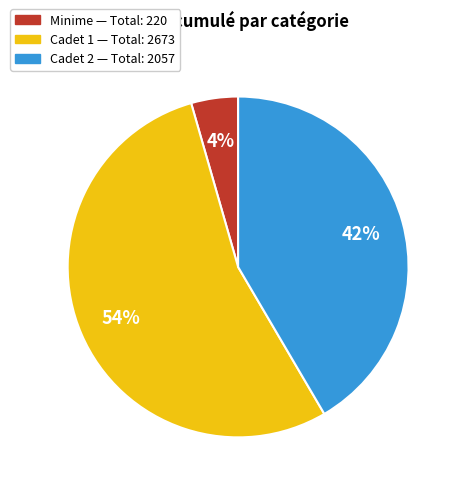

Does any single category account for the majority?

Yes